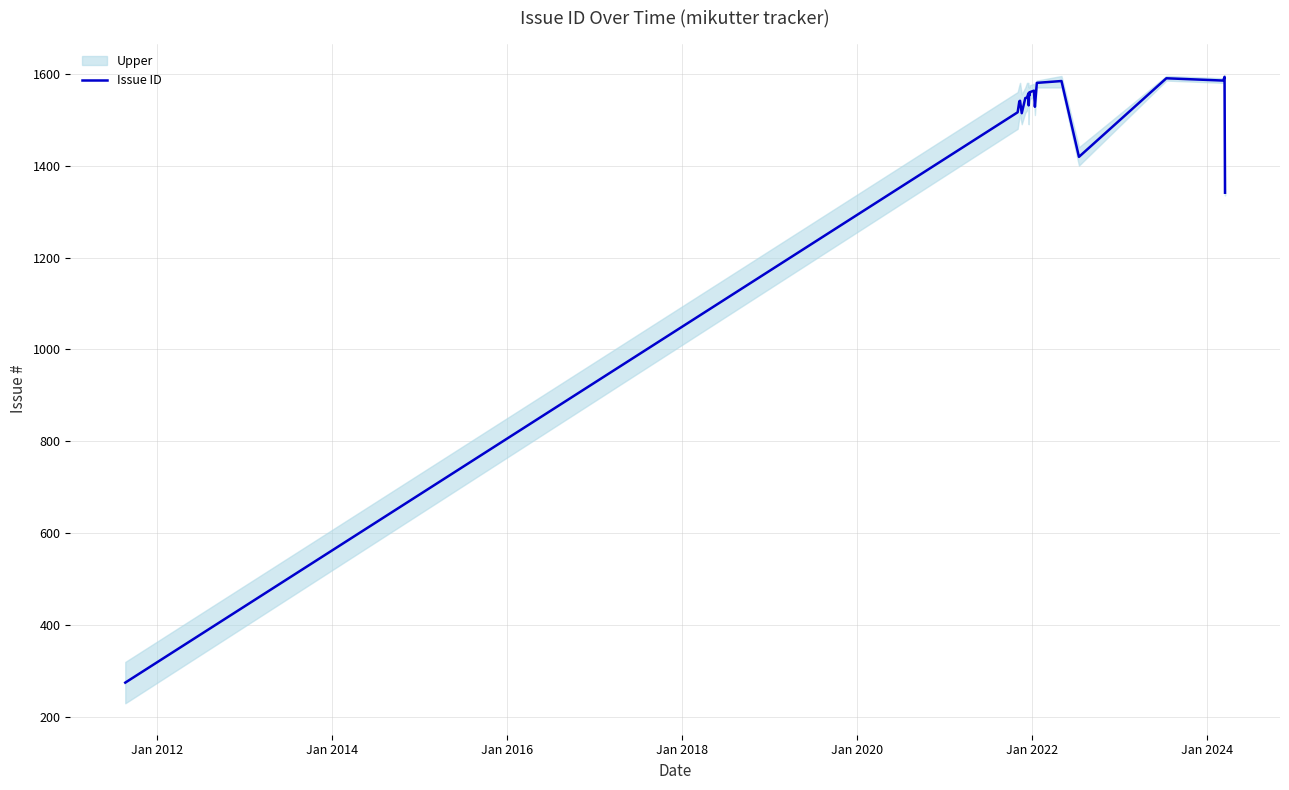

What is the lowest value of the Issue ID series?

275